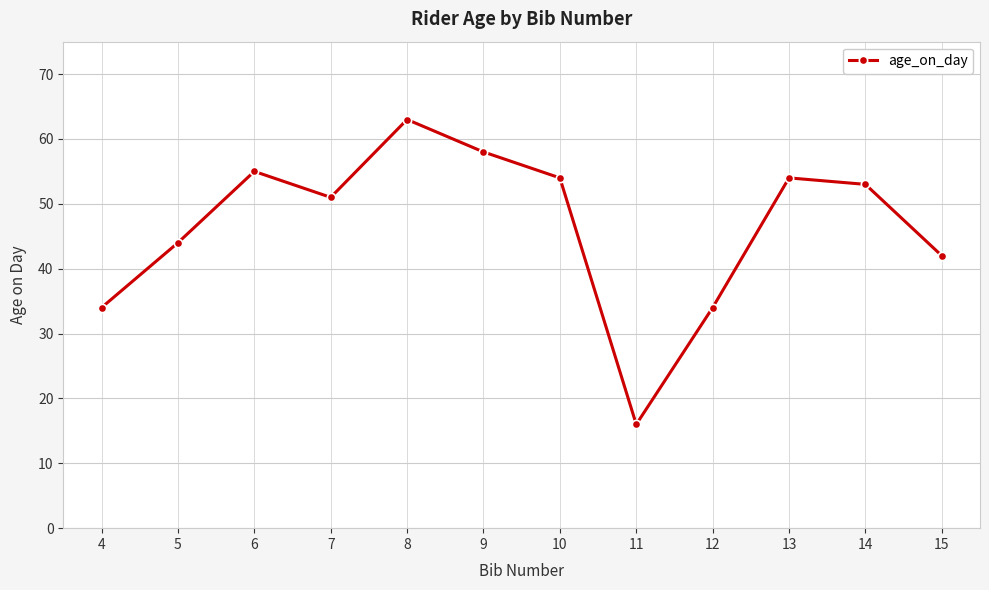

Reading right to left, what are all the values shown in this chart?

42	53	54	34	16	54	58	63	51	55	44	34